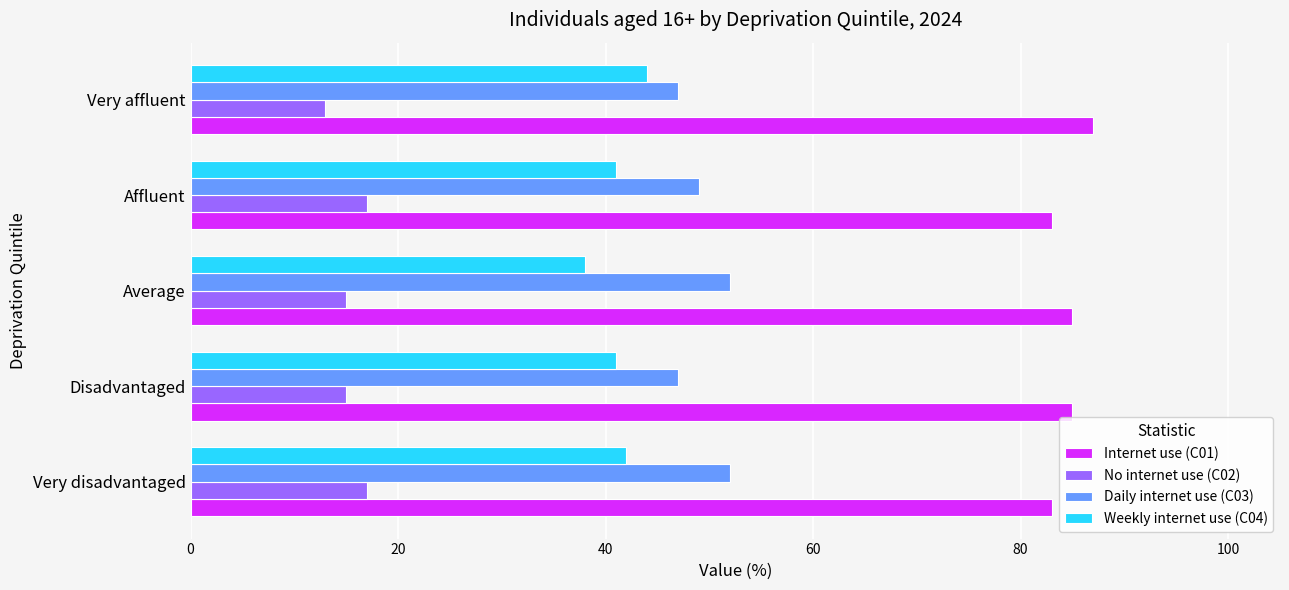

The Internet use (C01) series shows 128 at Affluent. True or false?

False